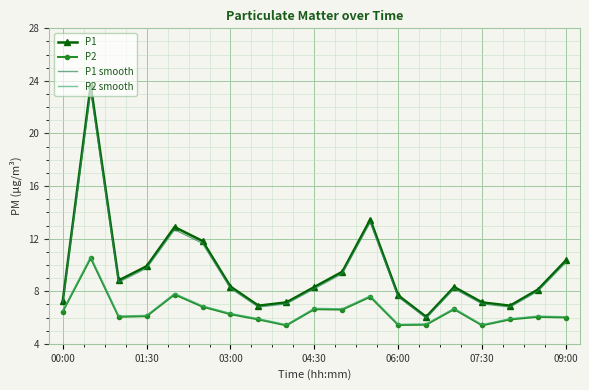

What is the sum of all P1 values?

182.6